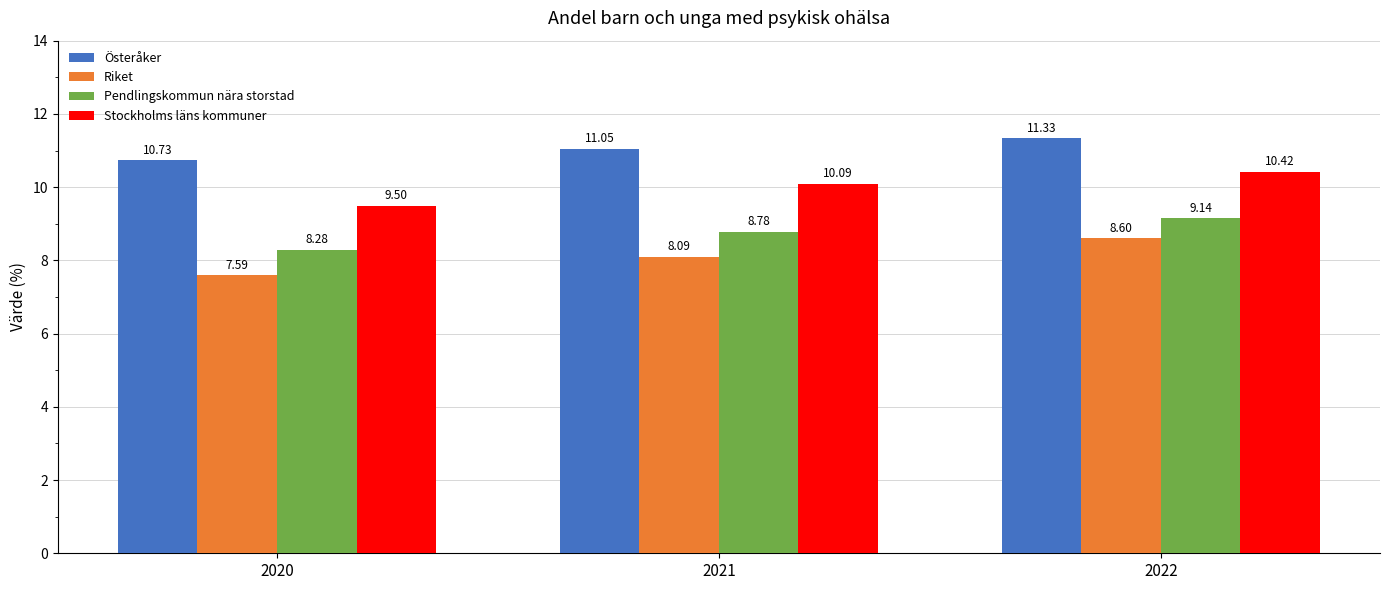

The Stockholms läns kommuner series shows 15.4 at 2021. True or false?

False